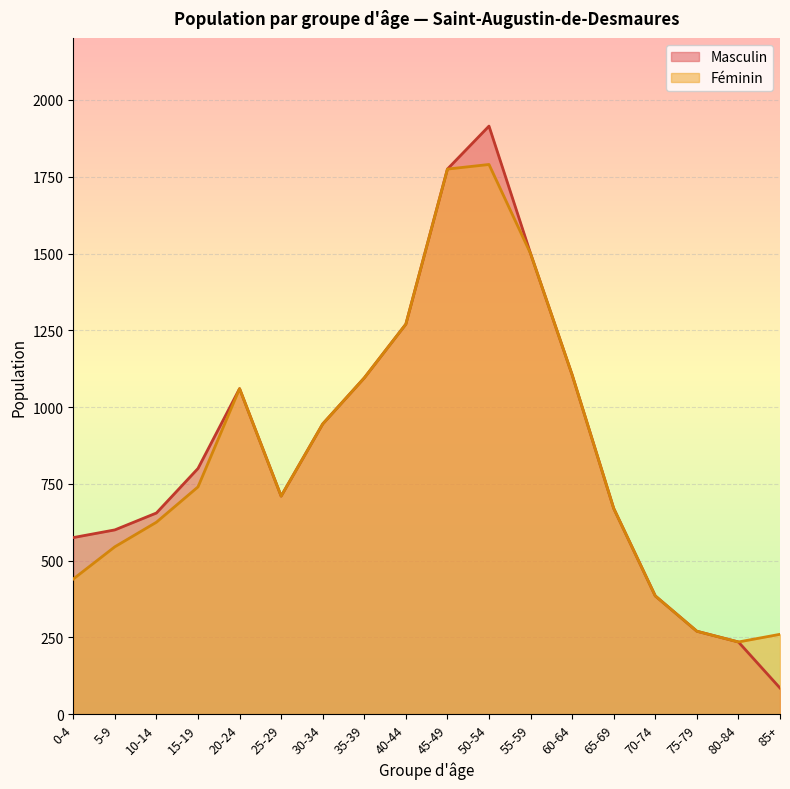

The Masculin series shows 1471 at 35-39. True or false?

False